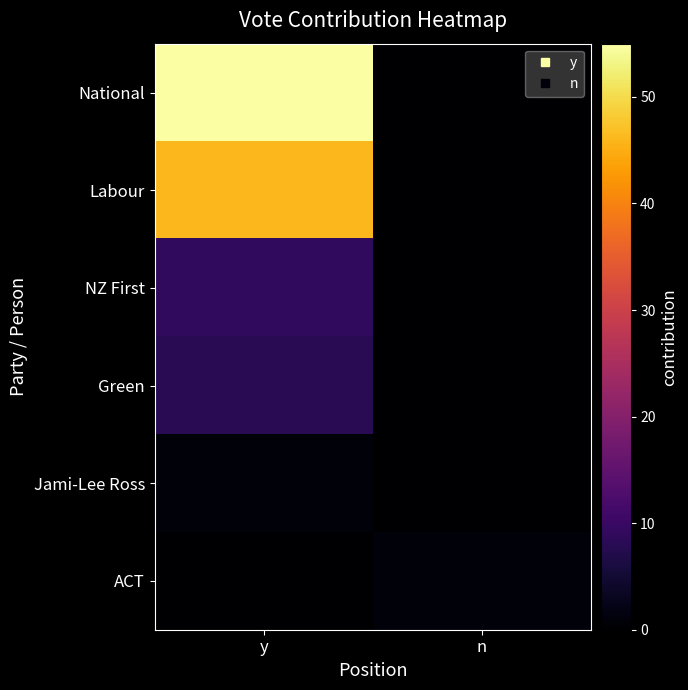

Which series has the widest spread of values?

National